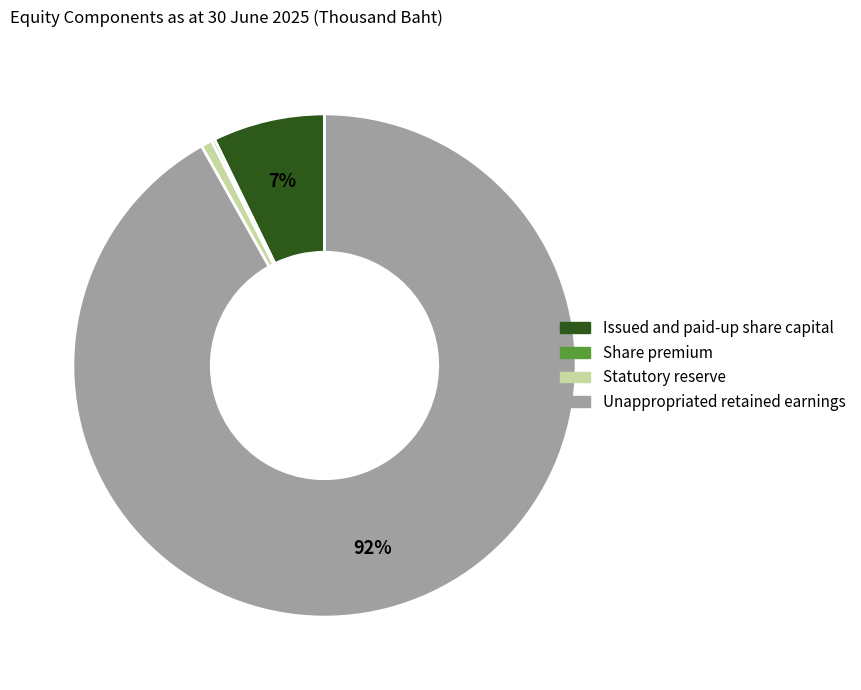

What is the largest slice in the pie chart?

Unappropriated retained earnings